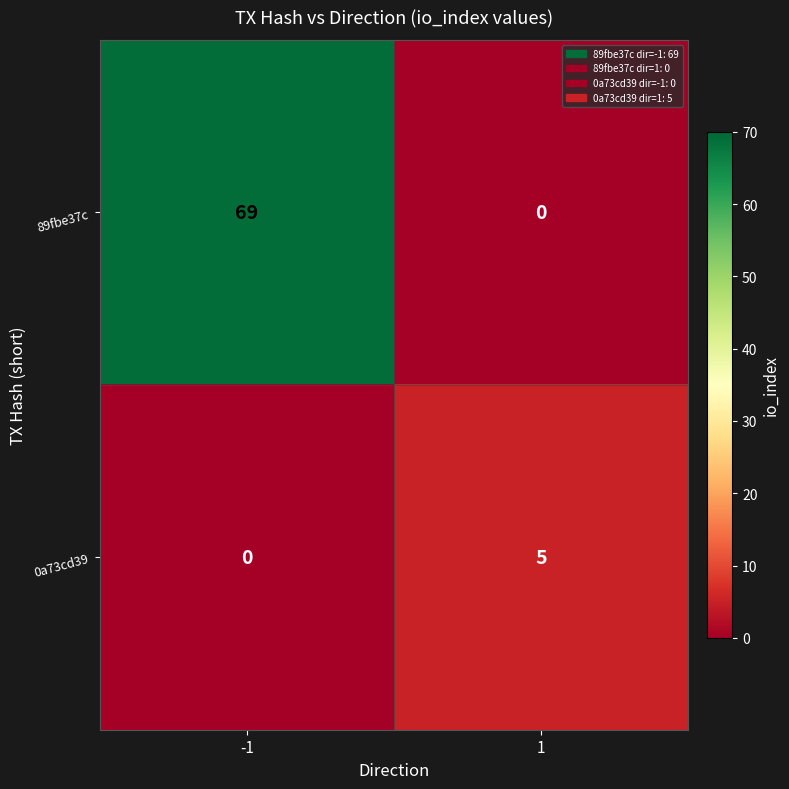

How many series are shown in this chart?

2